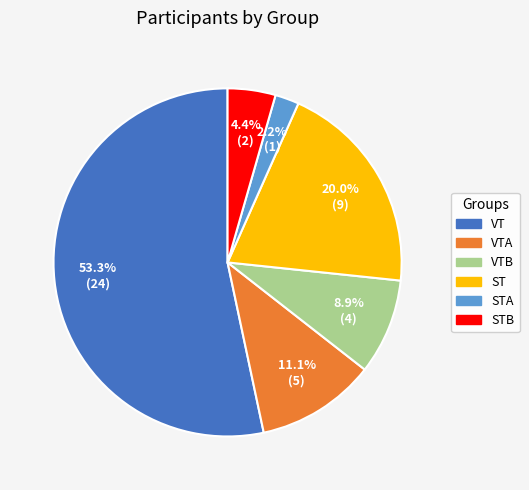

Which has a higher value, VTB or VTA?

VTA